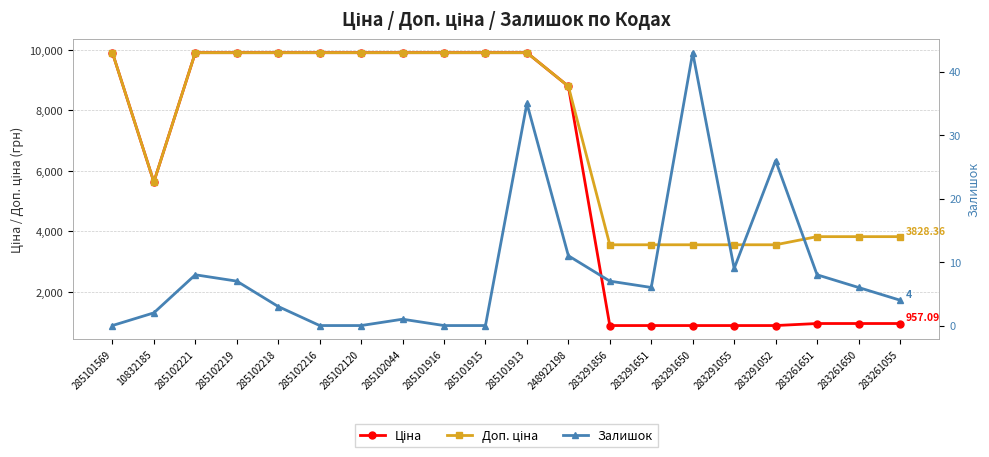

Where is Доп. ціна nearest to the value 6734?

10832185